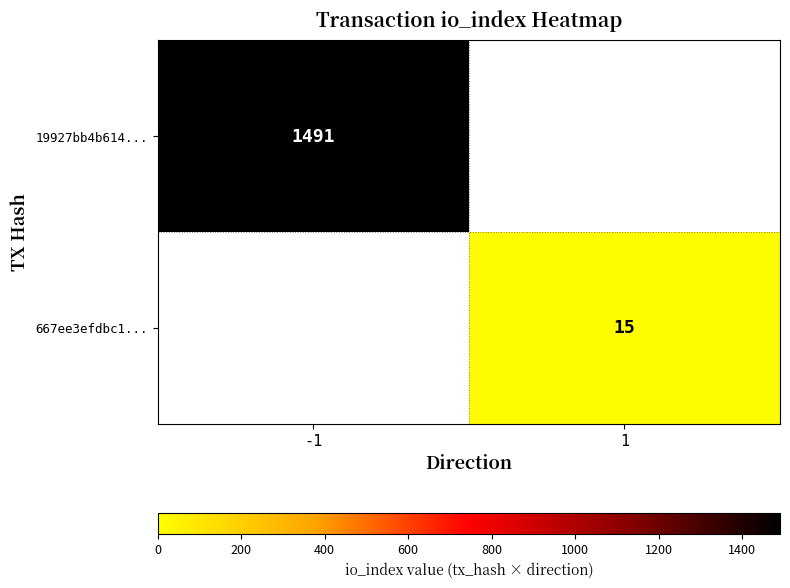

True or false: 19927bb4b614... has a value of 1491 at -1.

True